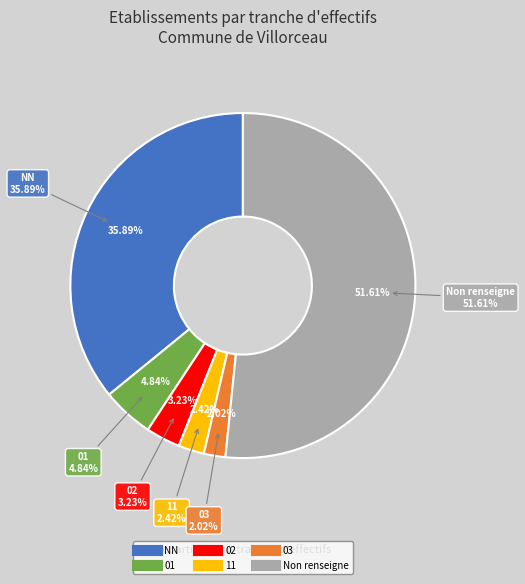

Does 02 represent more than half of the total?

No